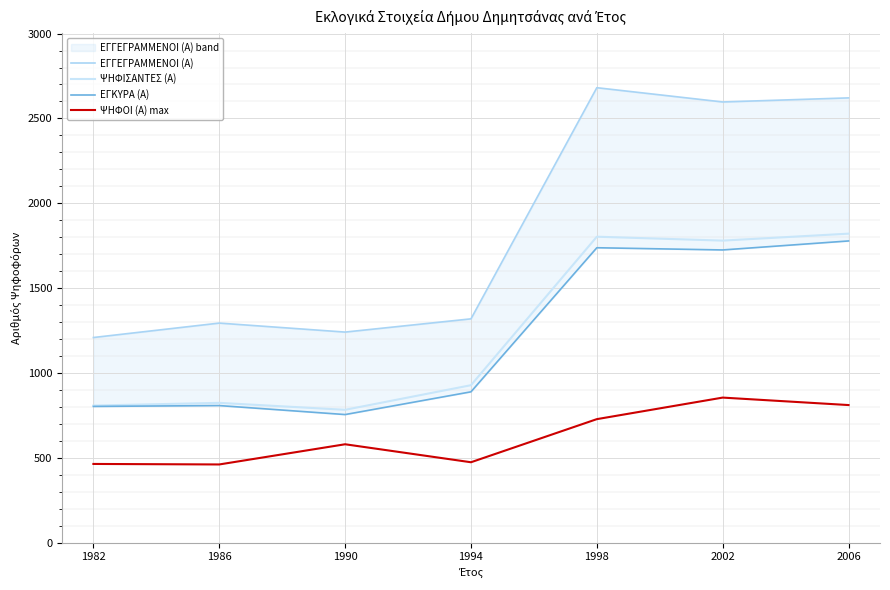

Rank the categories by ΨΗΦΙΣΑΝΤΕΣ (Α) value from lowest to highest.

1990, 1982, 1986, 1994, 2002, 1998, 2006